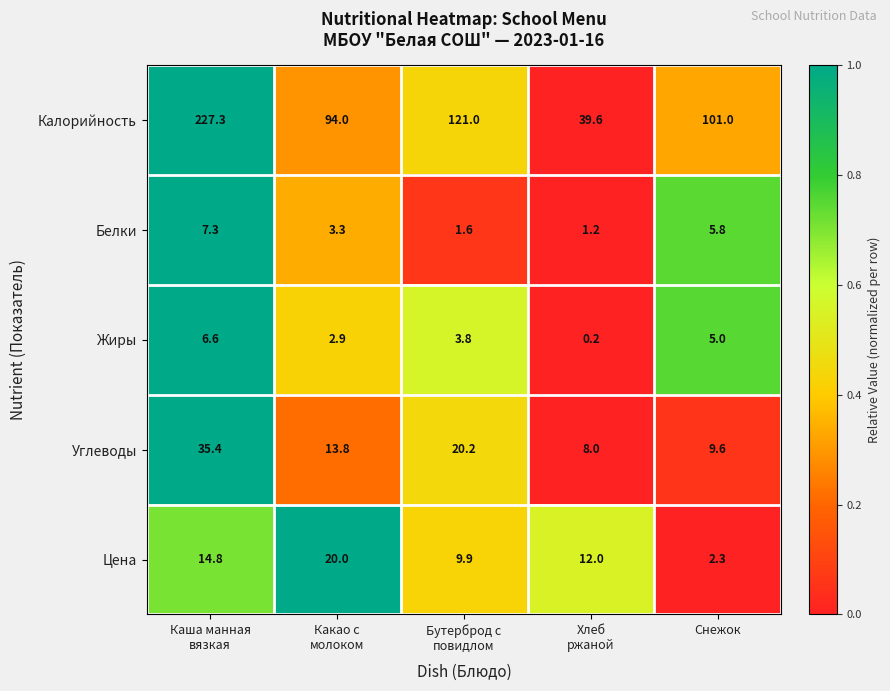

Count the number of categories in the chart.

5